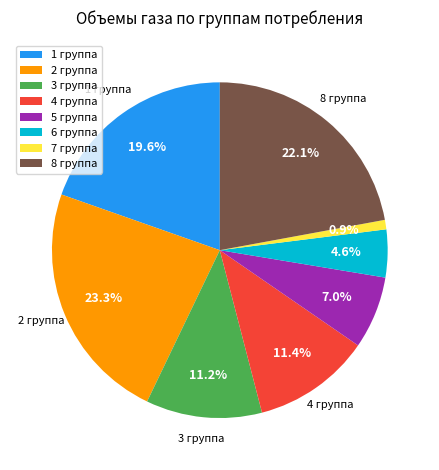

Count the number of slices in the pie.

8